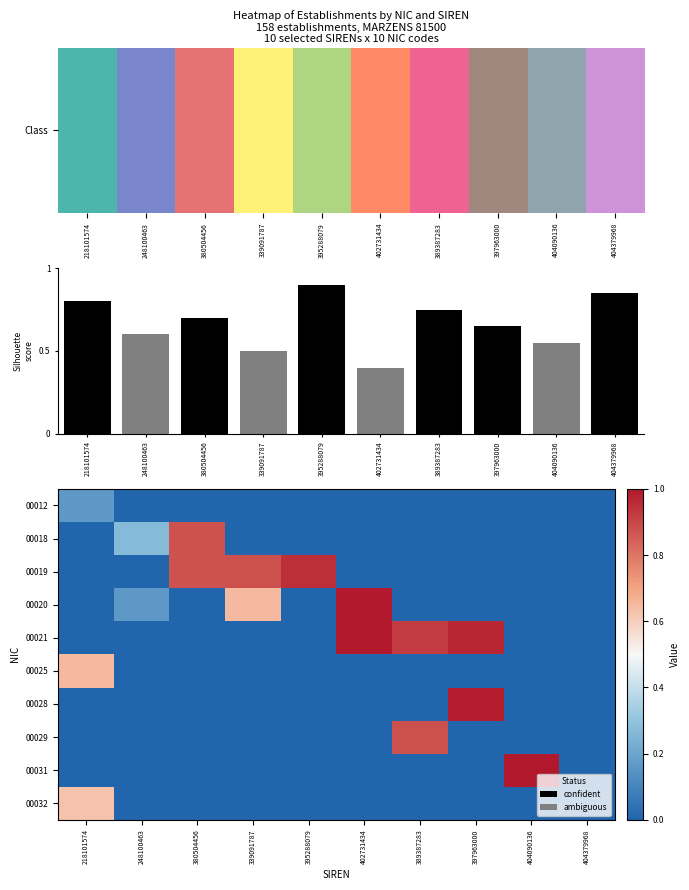

At which label does 00025 reach its minimum?

248100463